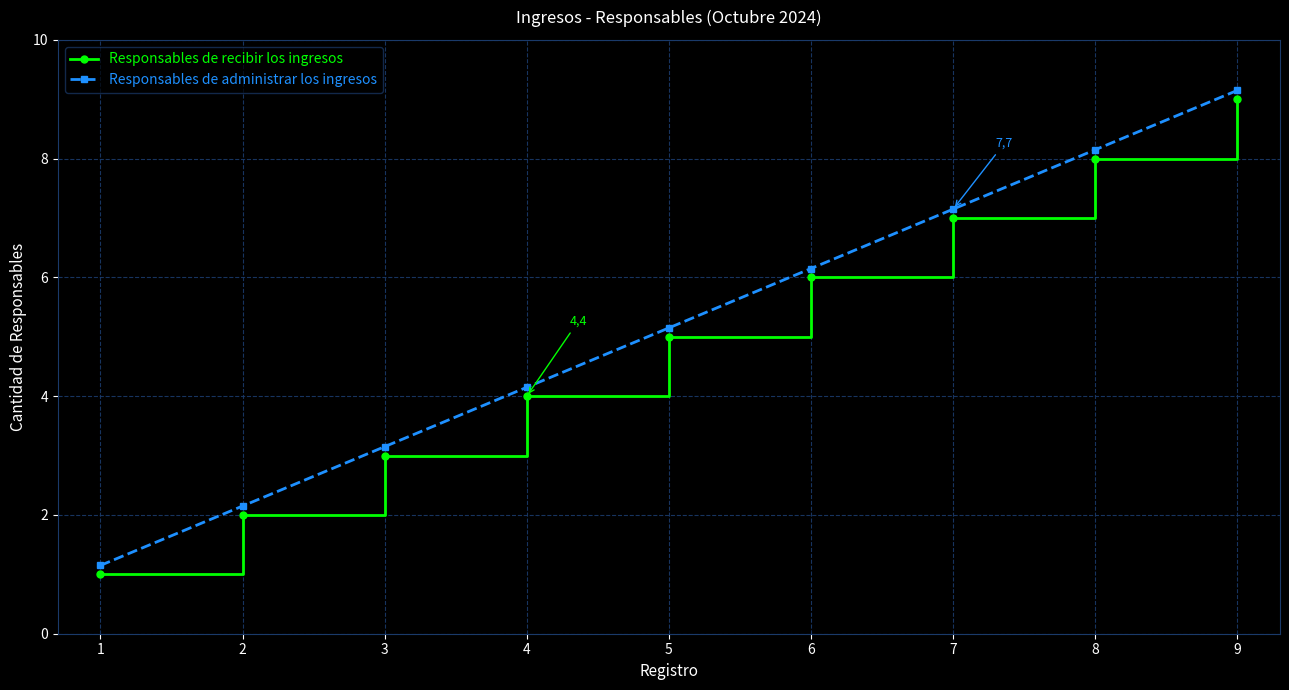

The Responsables de administrar los ingresos series shows 1.6 at 4. True or false?

False